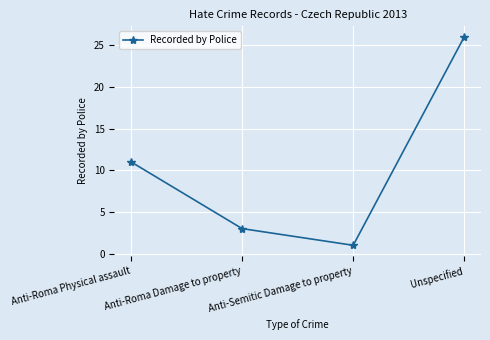

The value at Anti-Semitic Damage to property is 2. True or false?

False